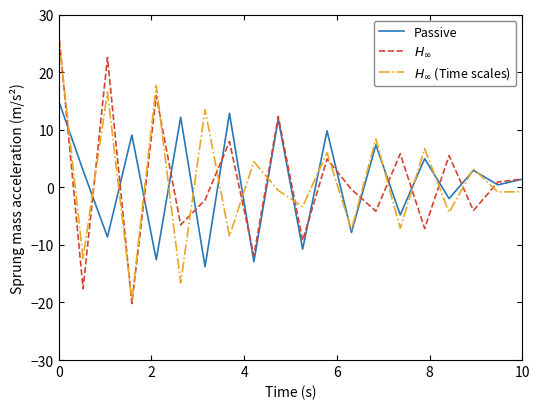

What is the greatest value displayed?

27.0